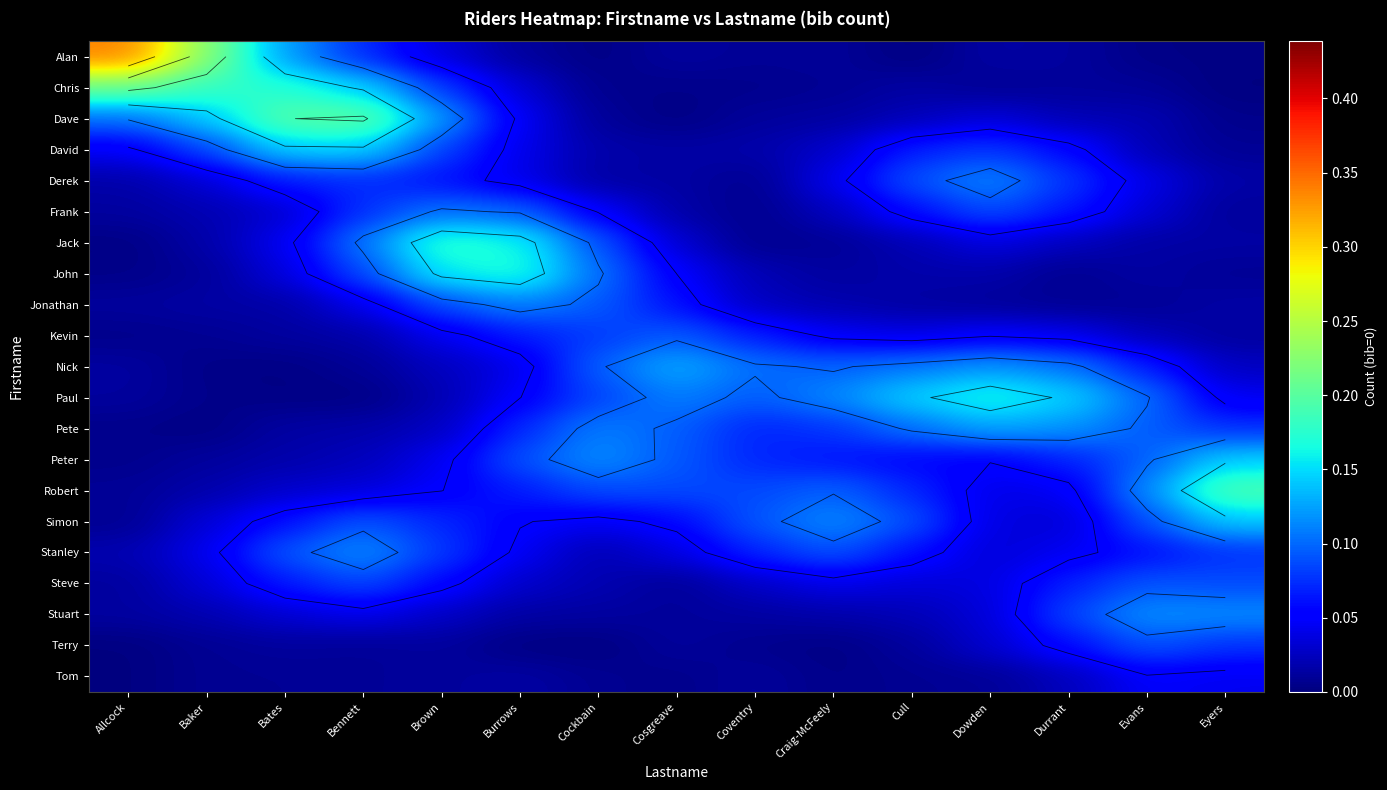

What is the spread (max minus min) of values at Bates?

0.2